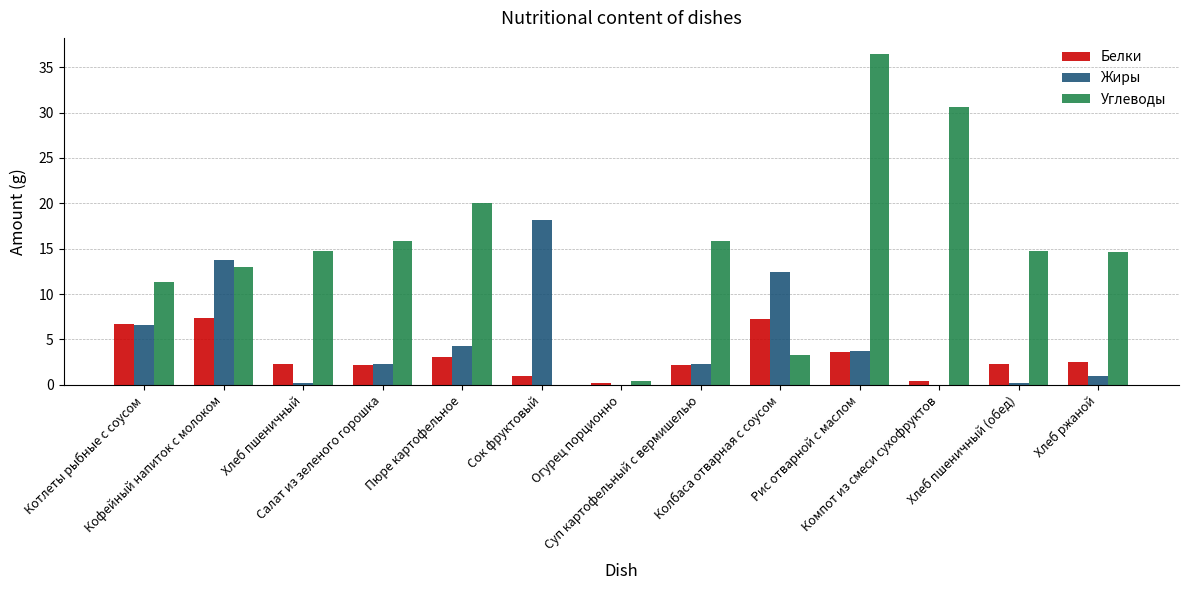

What is the greatest value displayed?

36.4